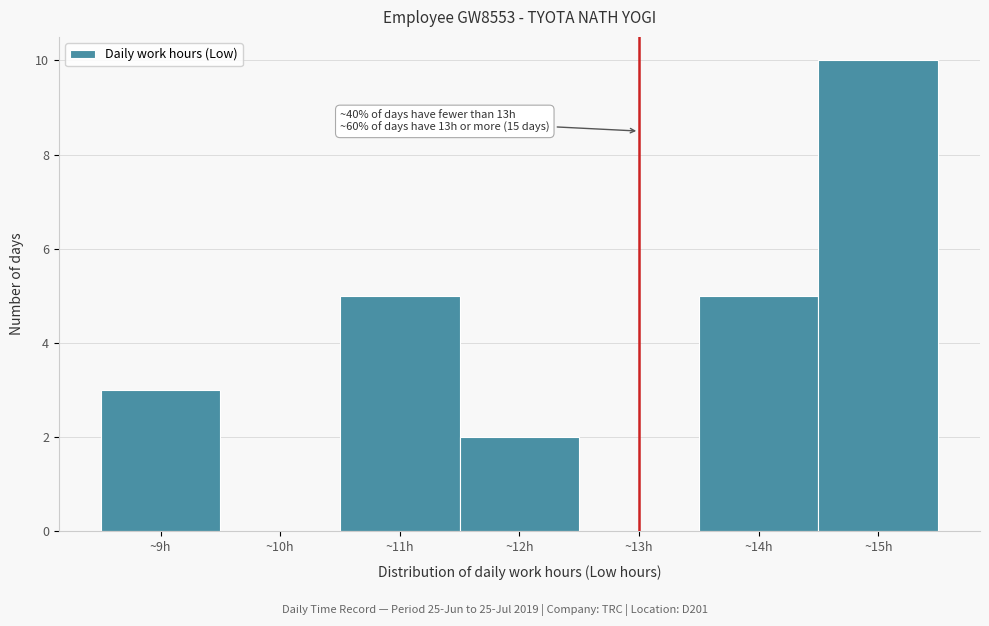

Which range on the x-axis has the tallest bar?

14.5 to 15.5